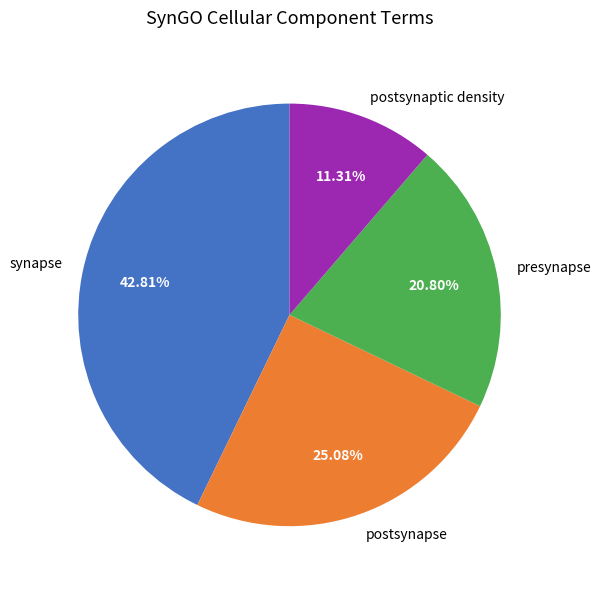

Approximately how many times larger is the value at postsynapse compared to synapse?

0.6